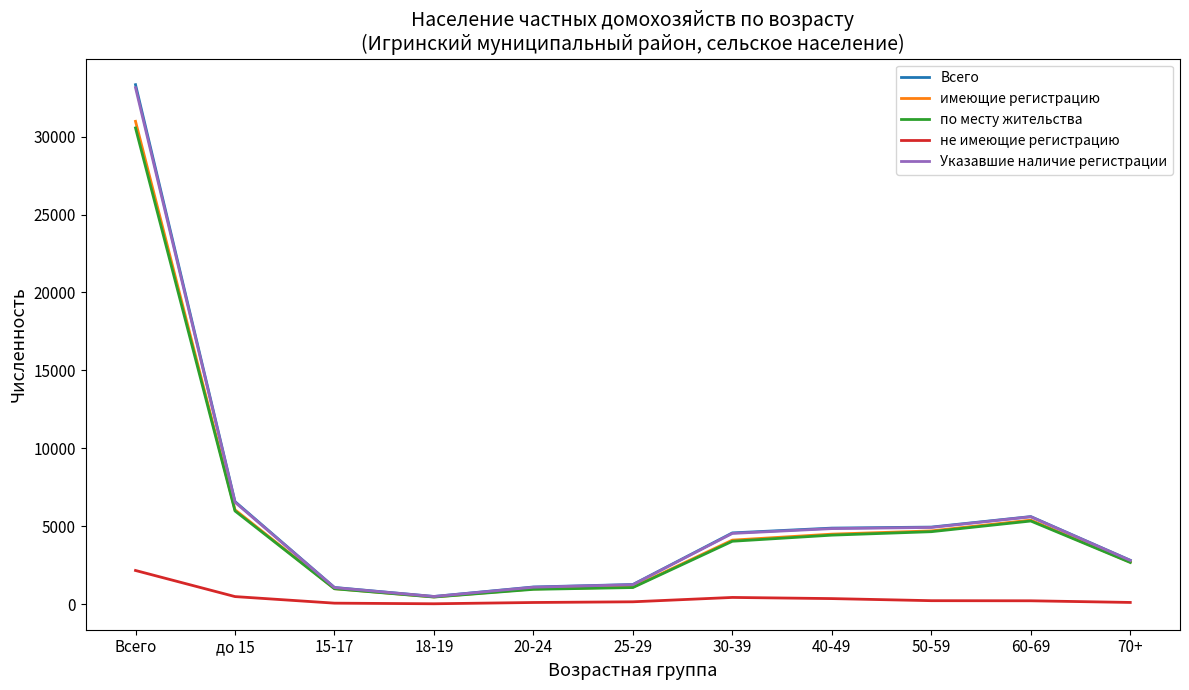

The value of по месту жительства at 40-49 is 4427. True or false?

True